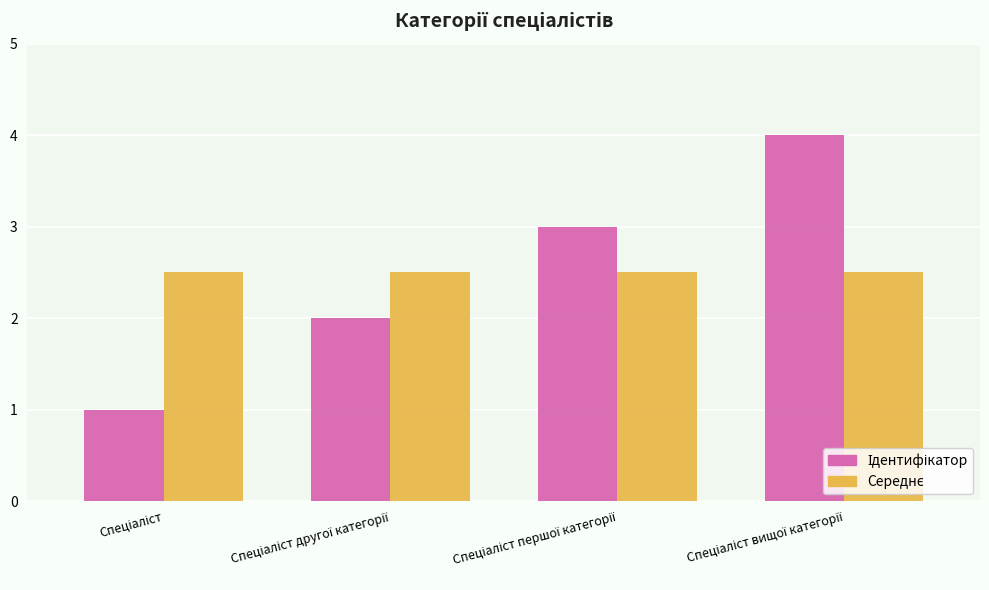

What is the greatest value displayed?

4.0